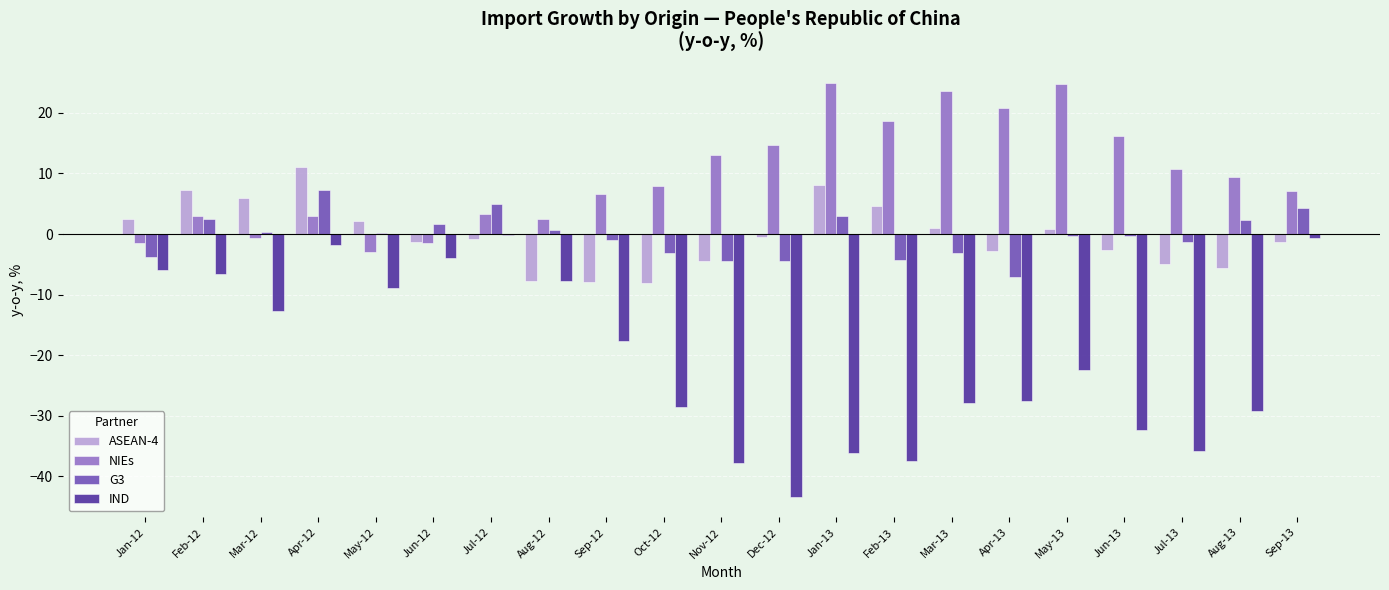

Does the chart contain stacked bars?

No